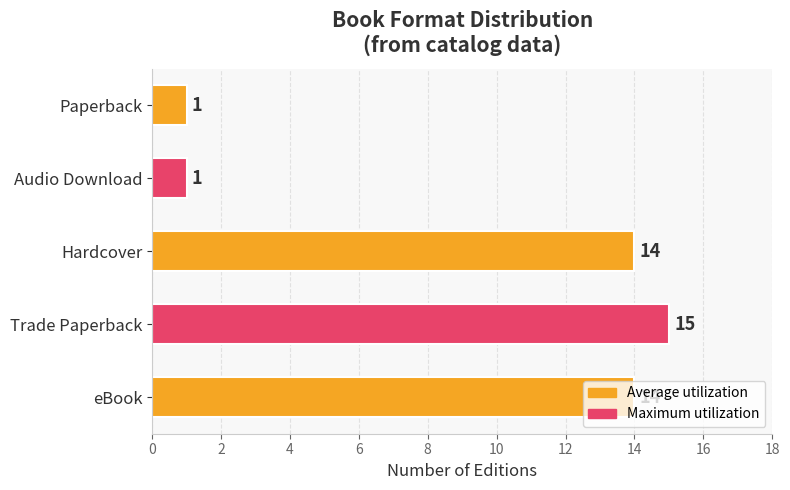

Count the number of data series in this chart.

1